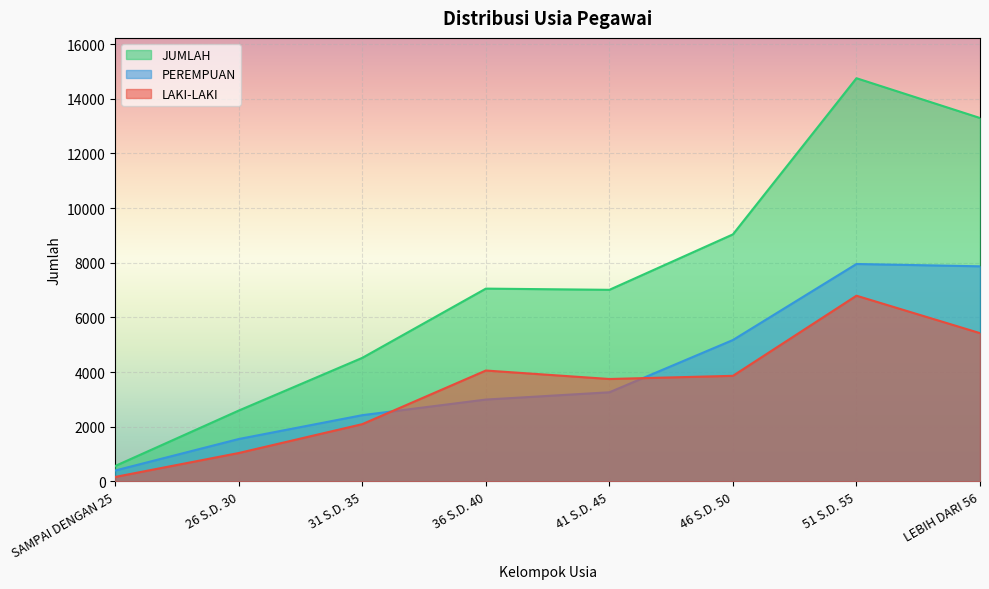

Which series ends up on top after the final intersection of LAKI-LAKI and PEREMPUAN?

PEREMPUAN